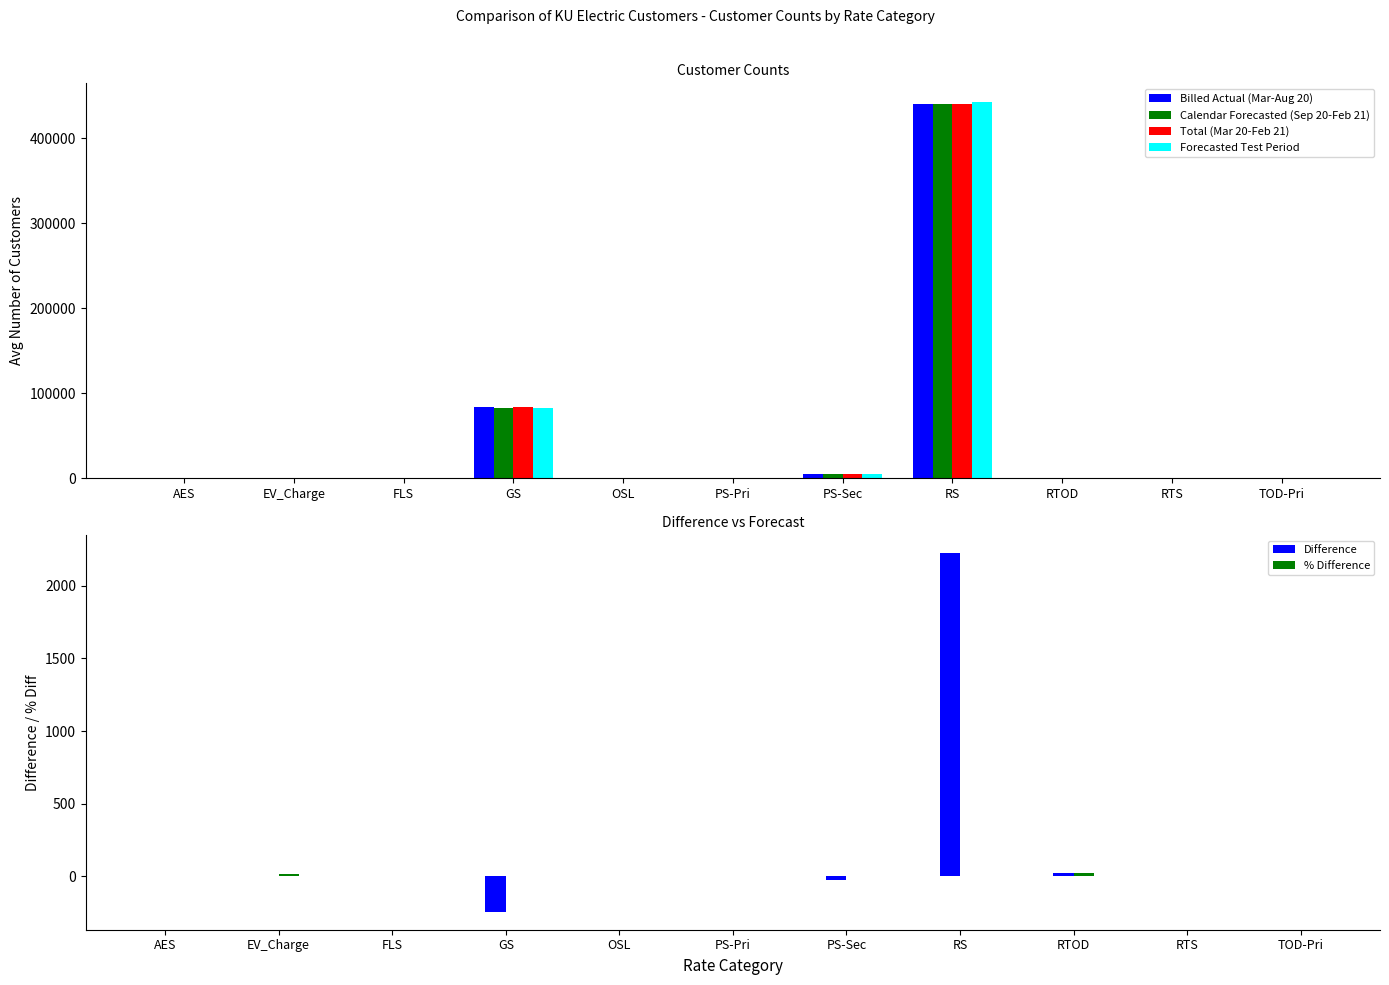

What is the label of the 10th bar from the left?

RTS